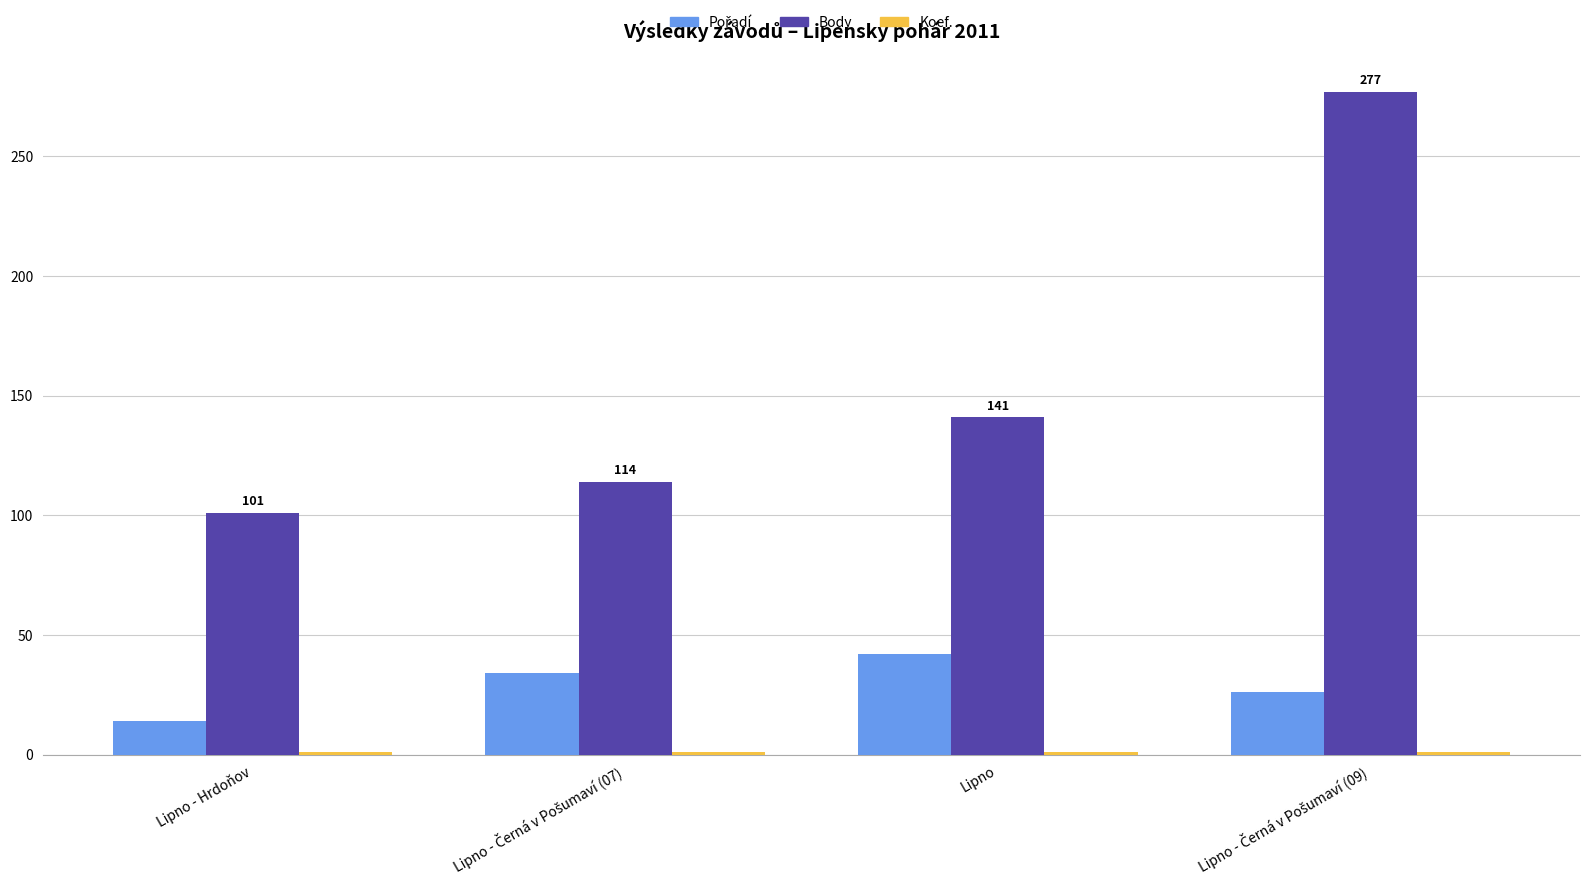

Is it true that Body equals 101 at Lipno - Hrdoňov?

True